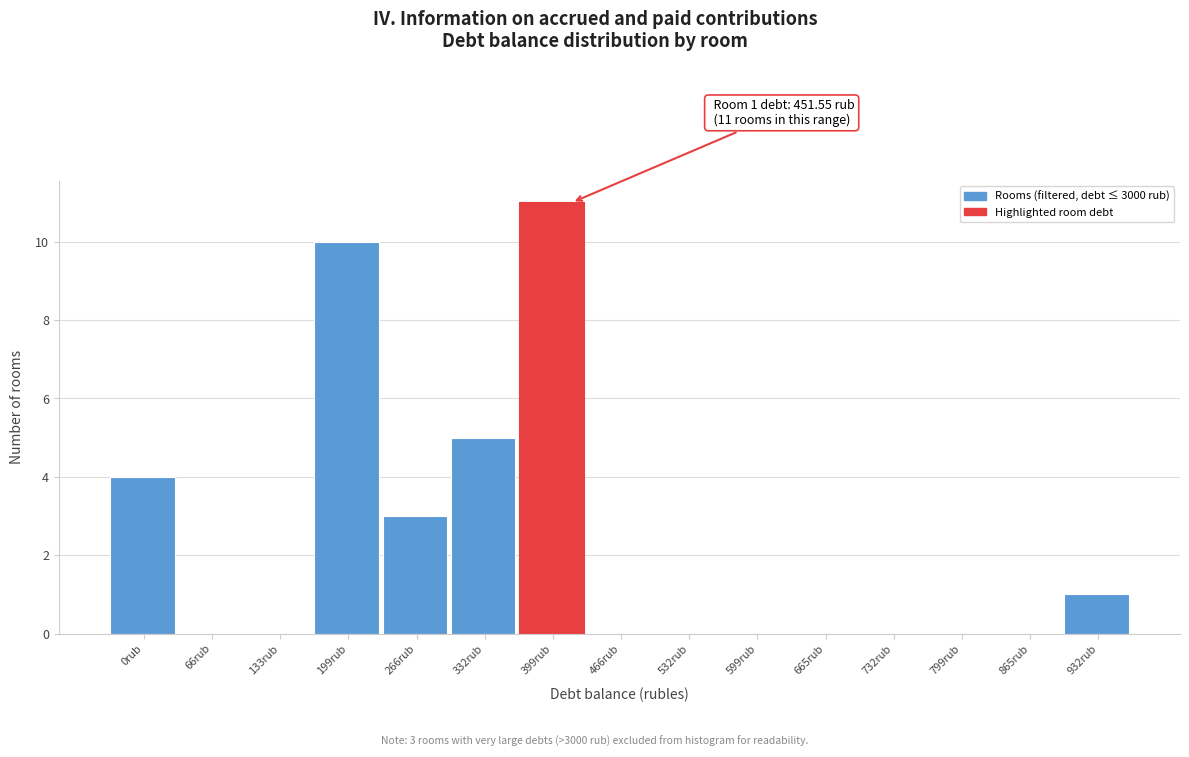

Reading left to right, what are all the values shown in this chart?

0rub=4	66rub=0	133rub=0	199rub=10	266rub=3	332rub=5	399rub=11	466rub=0	532rub=0	599rub=0	665rub=0	732rub=0	799rub=0	865rub=0	932rub=1